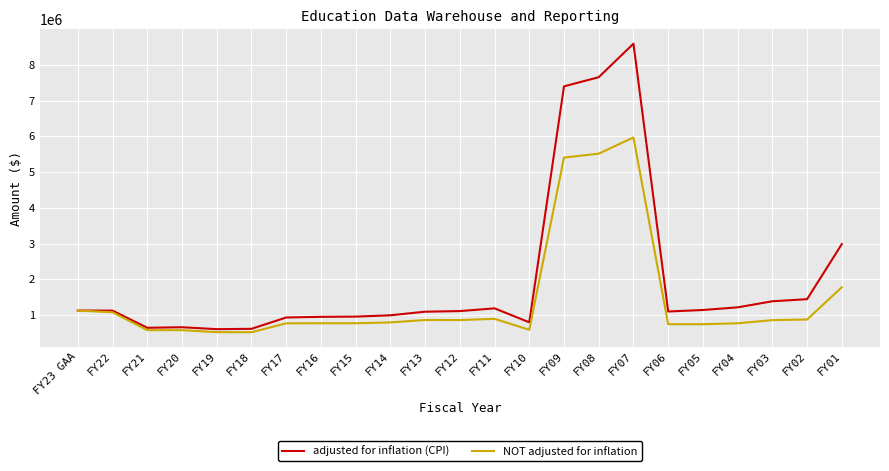

What is the maximum value shown in the chart?

8590884